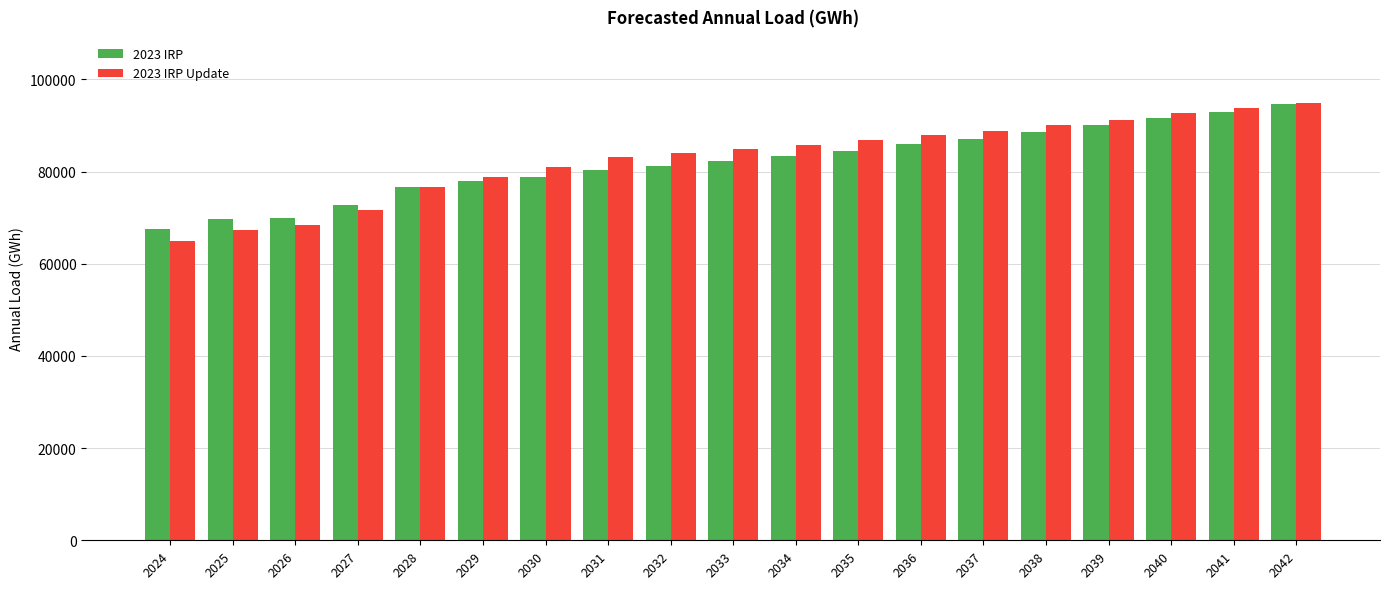

The value of 2023 IRP Update at 2029 is 78931.2. True or false?

True